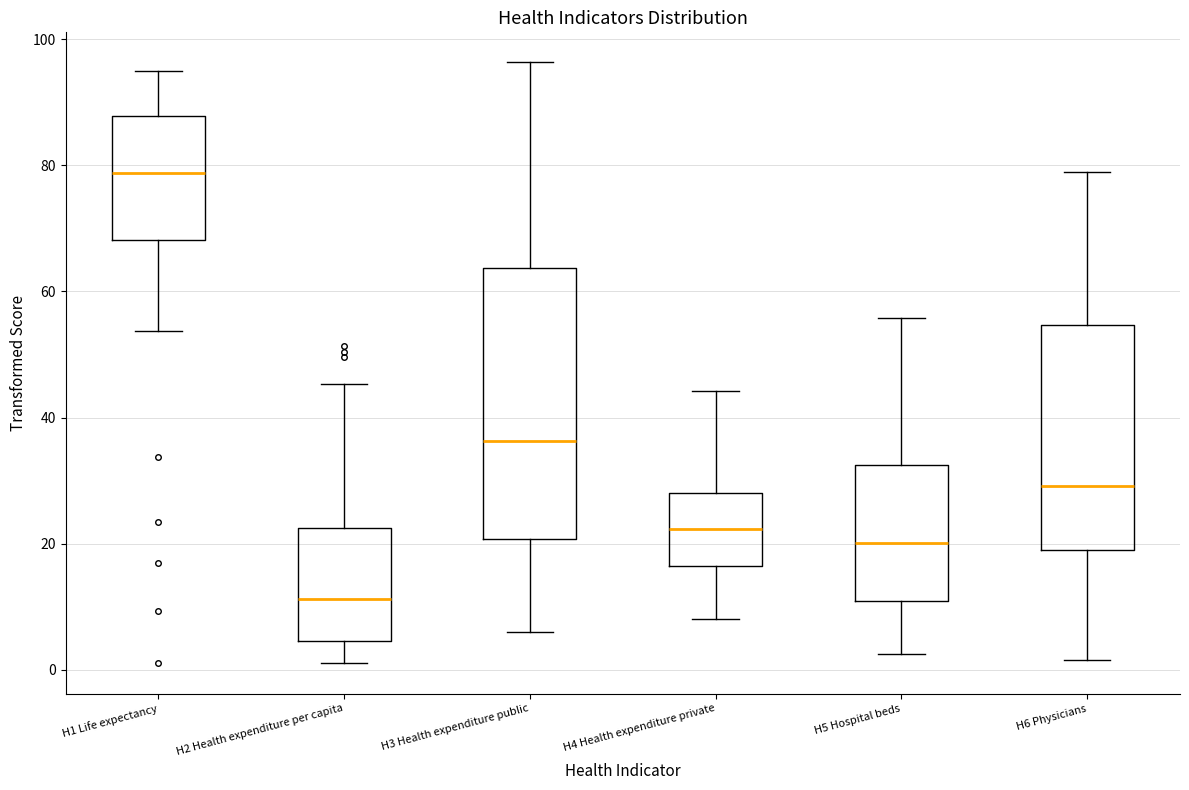

Which box's median line is the lowest?

H2 Health expenditure per capita